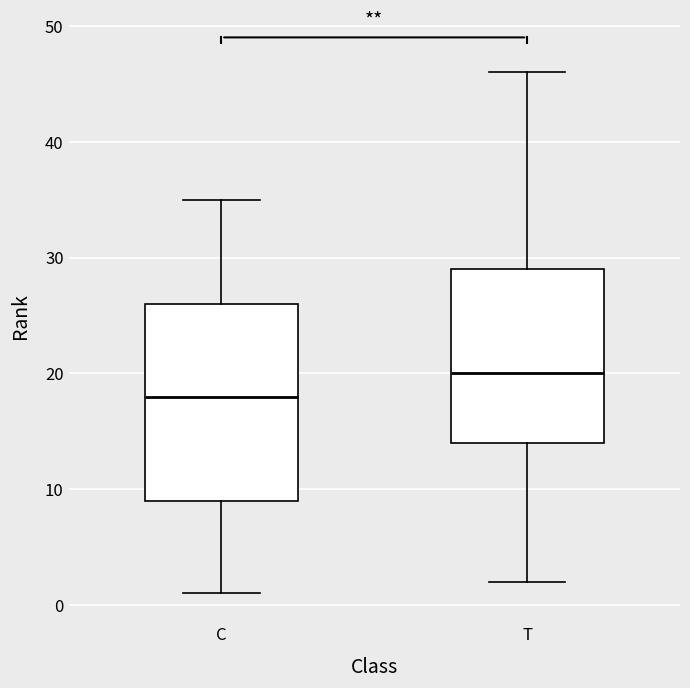

Reading left to right, read every box against the y-axis: the position of its median line, the range the box covers, and the ends of its whiskers. The values are not printed on the chart, so give them approximately, as read against the axis.

C: median 18, box 9 to 26, whiskers 1 to 35
T: median 20, box 14 to 29, whiskers 2 to 46